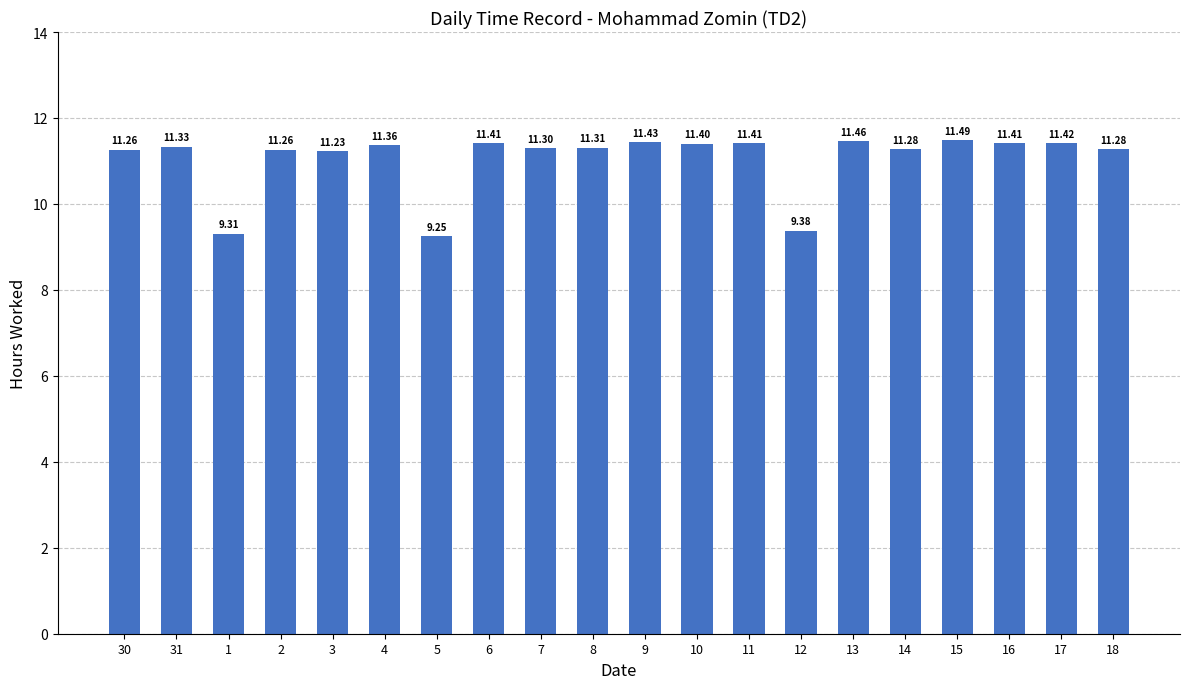

What is the sum of all values?

221.0